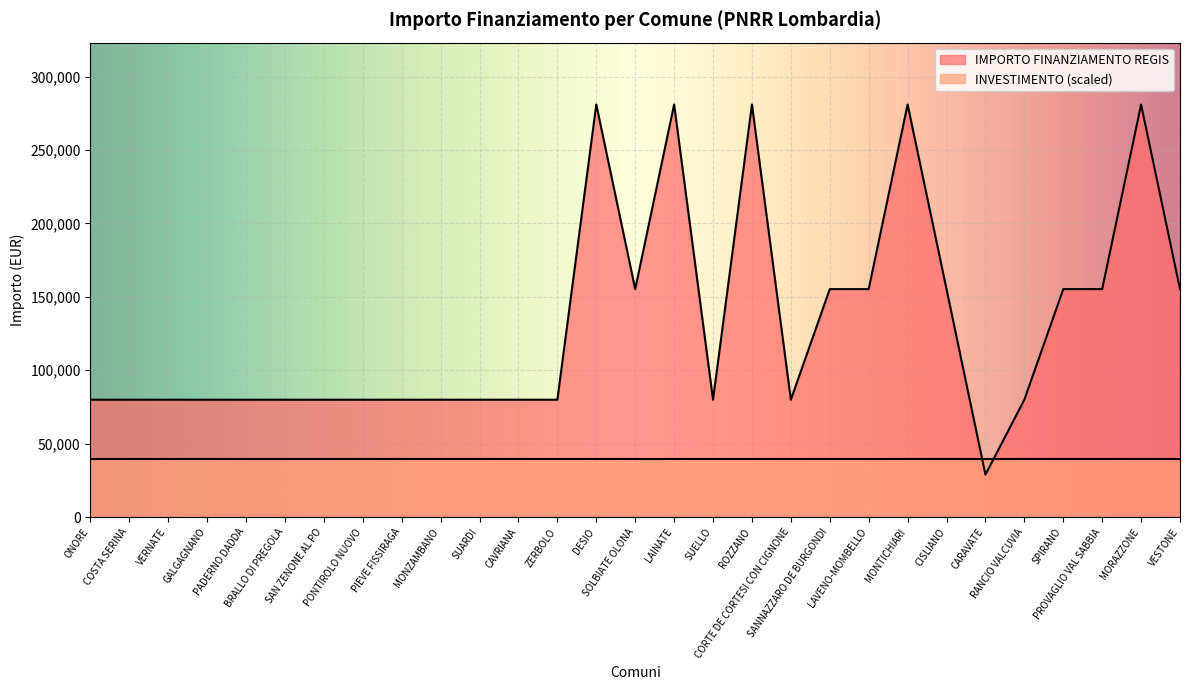

What is the difference between the maximum and minimum values?

252030